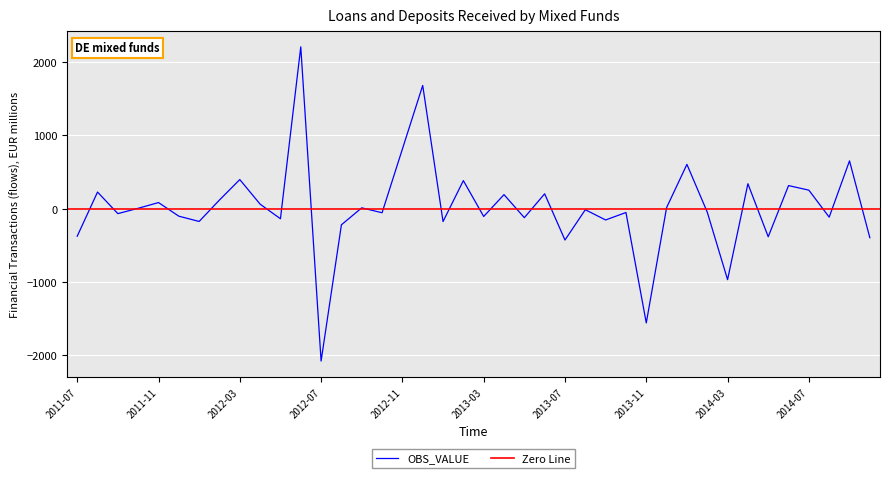

The value at 2011-07 is -375.6. True or false?

True